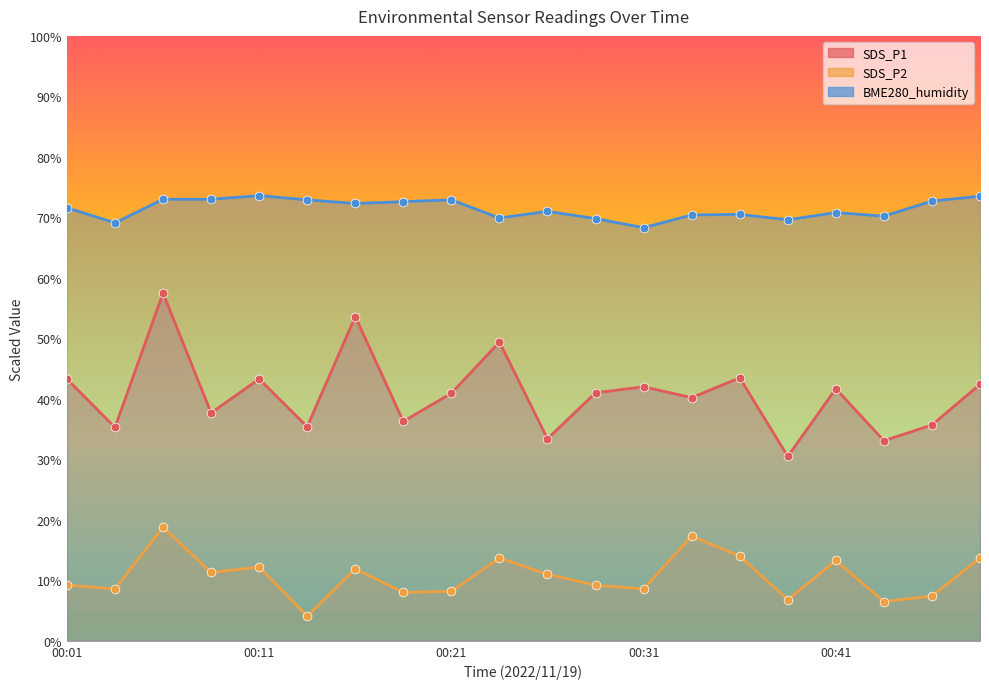

At which category is the sum across all series the highest?

00:06